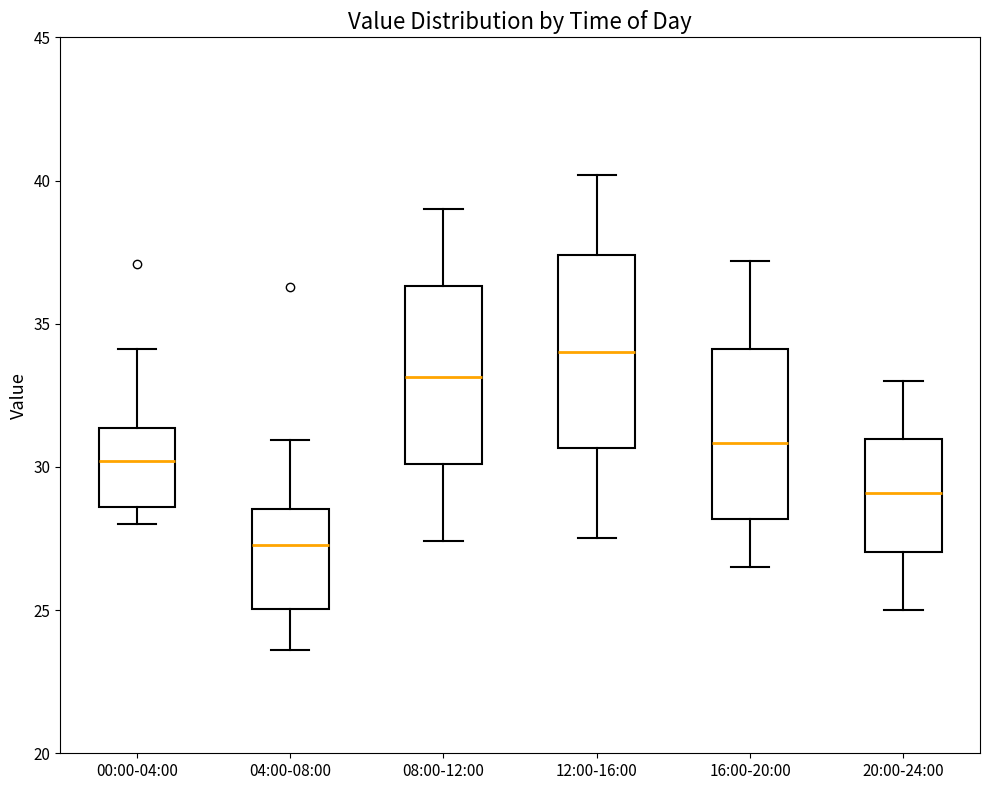

Where is the upper edge of the box for 20:00-24:00 on the y-axis? The values are not printed on the chart, so give them approximately, as read against the axis.

31.0